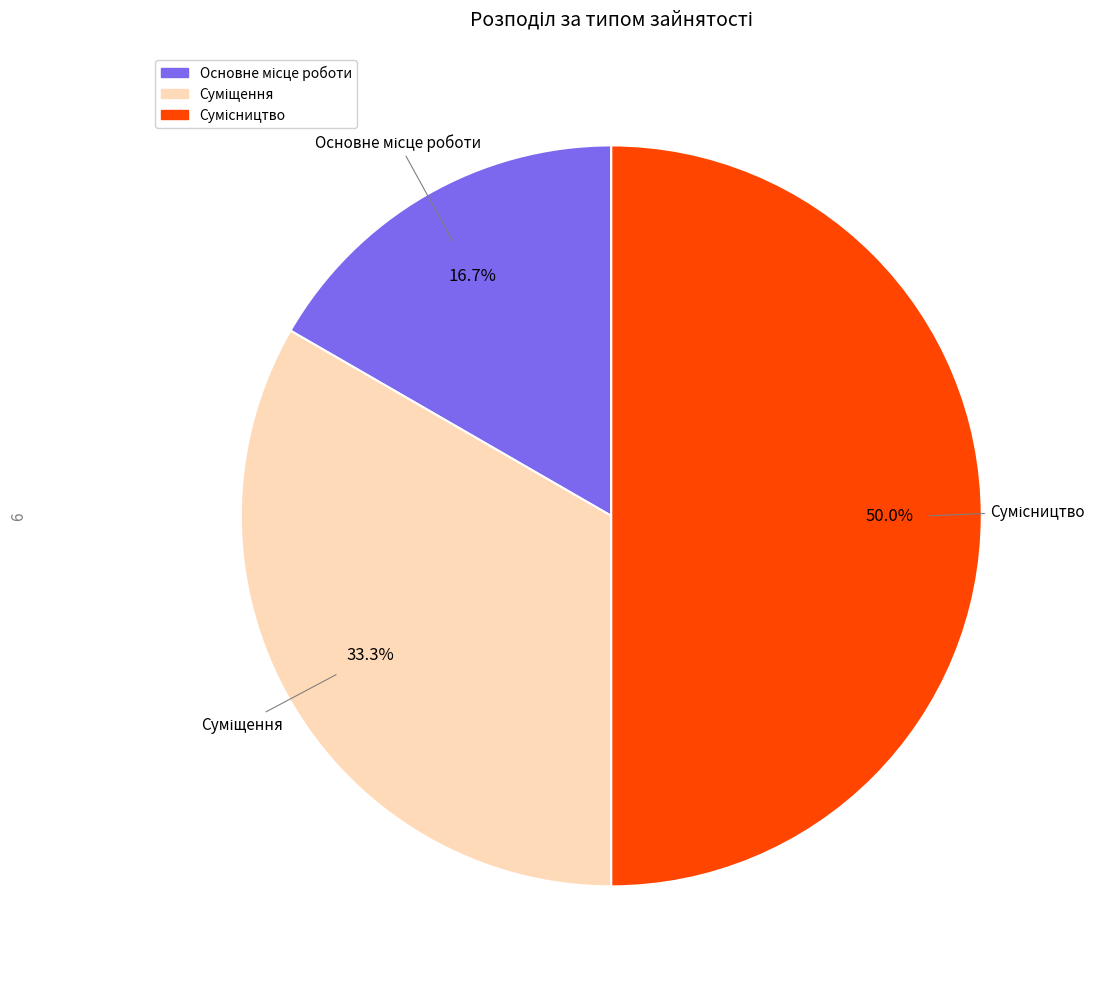

How many segments does this pie chart have?

3